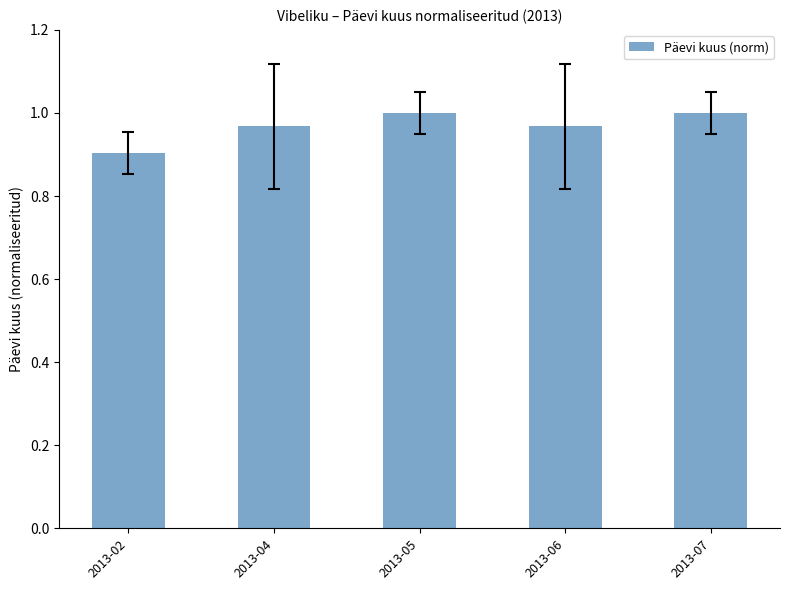

True or false: the data shows 1.0 at 2013-06.

True